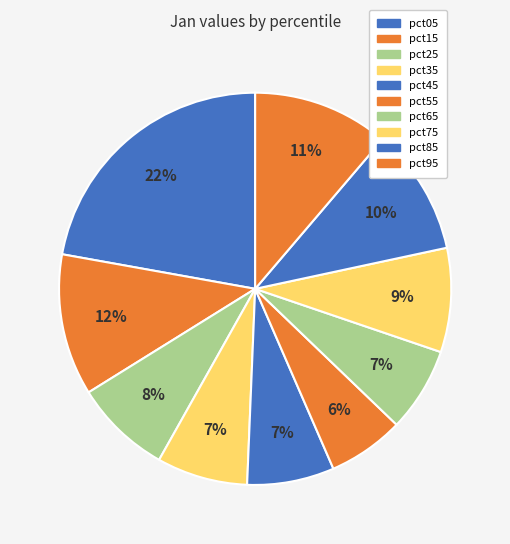

To the nearest percent, what percentage of the pie is pct35?

7%